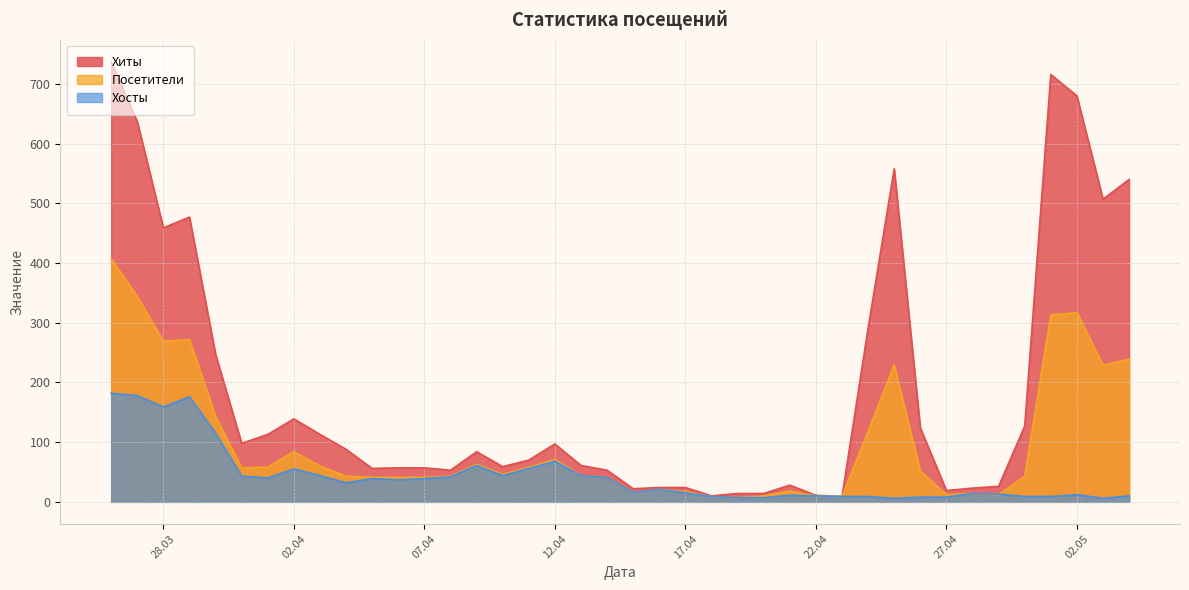

Where is the first local maximum for Хиты?

2024-03-29